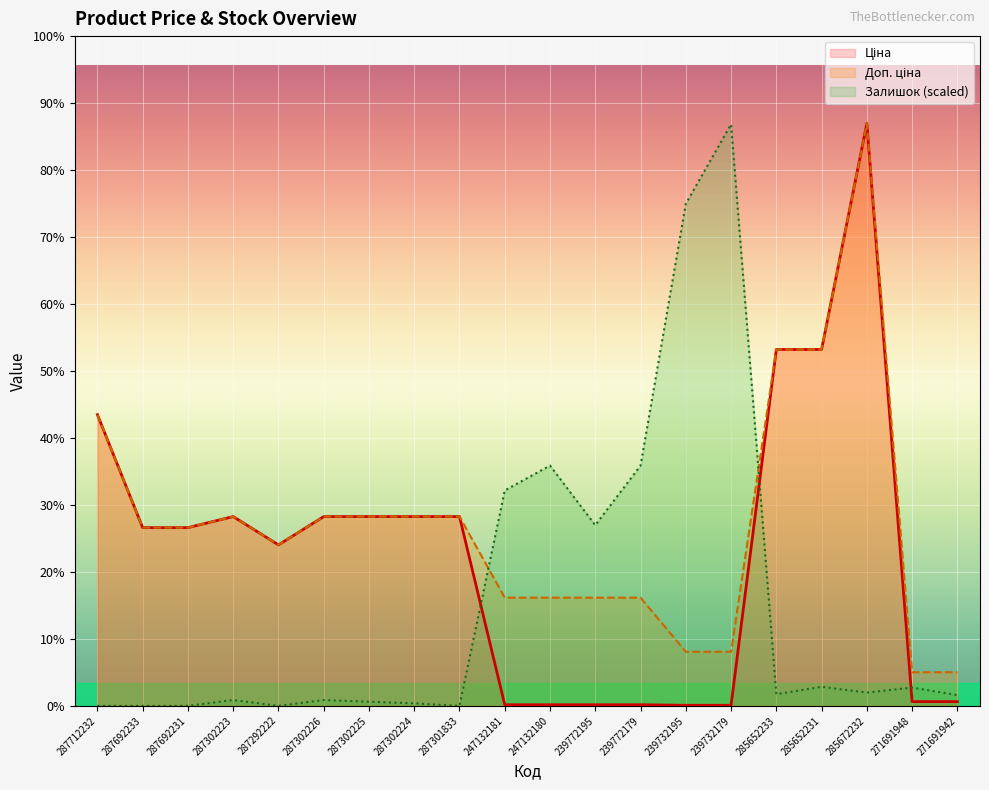

At which label does Залишок reach its minimum?

287712232